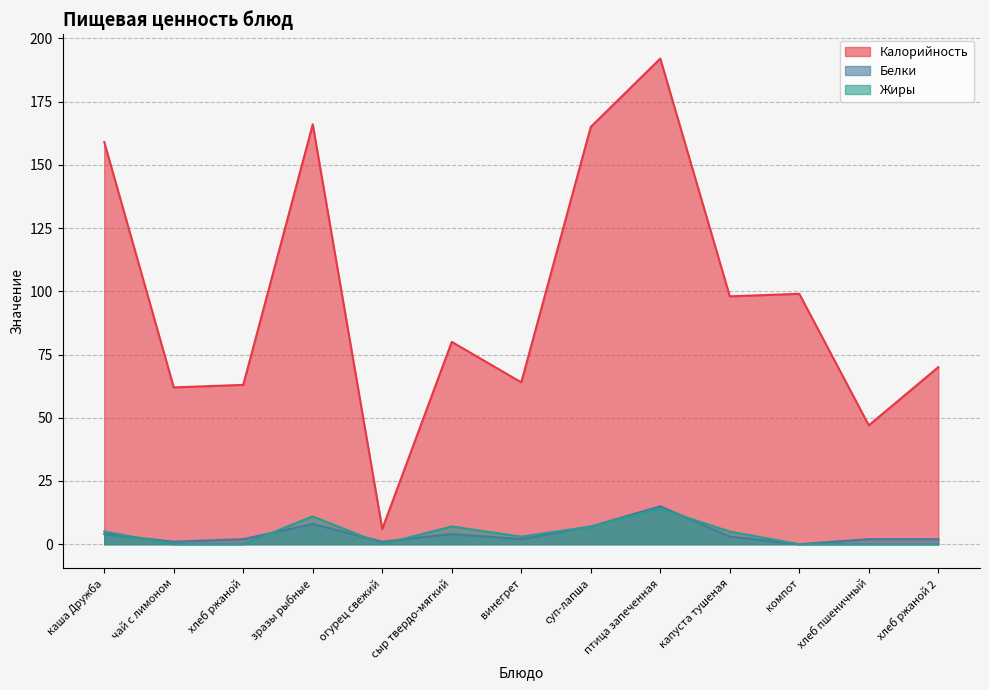

How many data points in Белки are above 2?

6